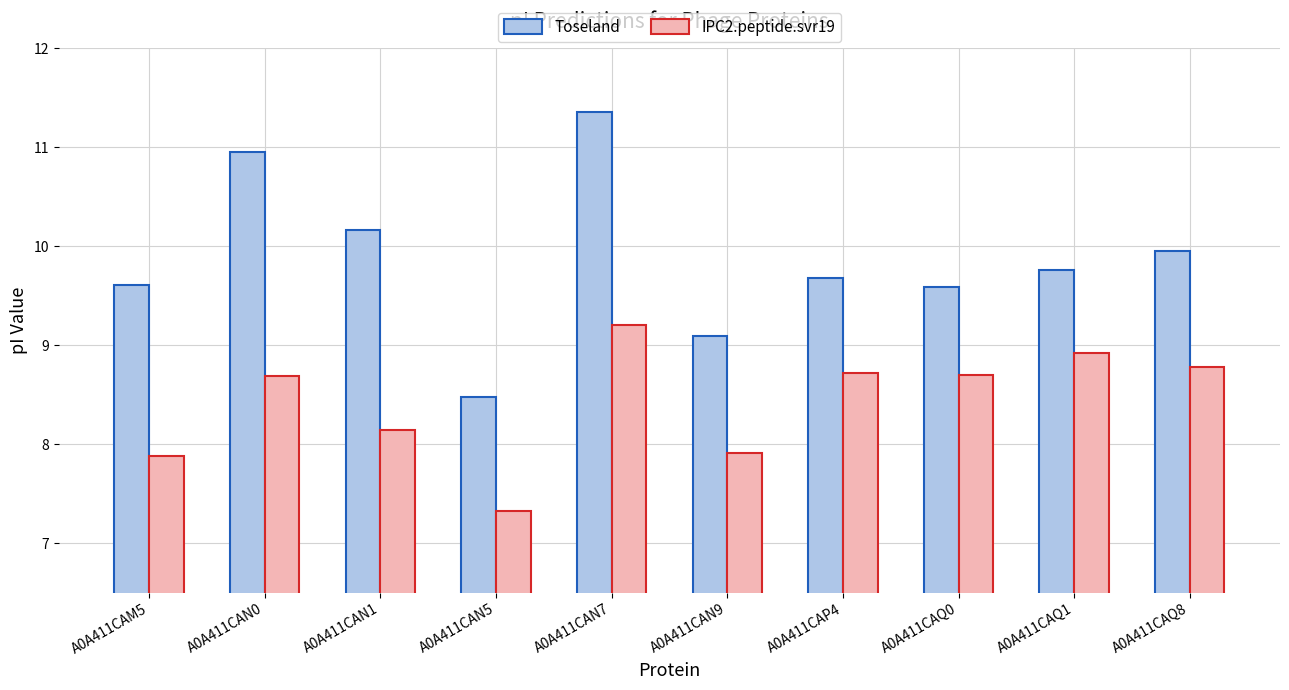

Which series has the largest total across all categories?

Toseland